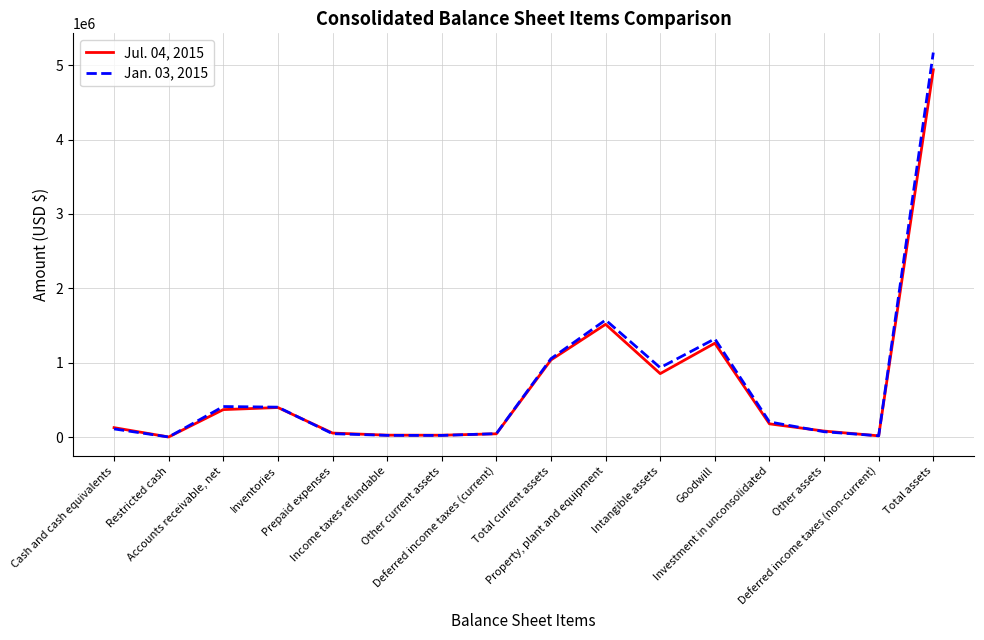

Which series has the largest range (max minus min)?

Jan. 03, 2015